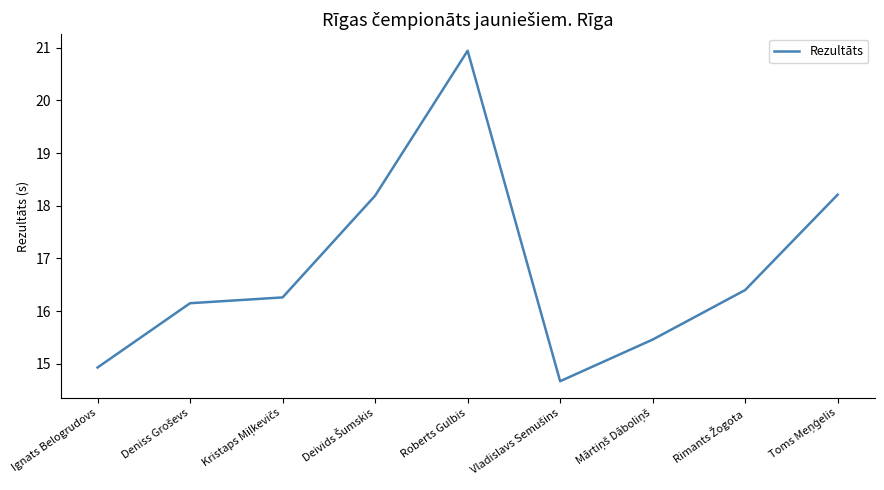

What is the average value?

16.8